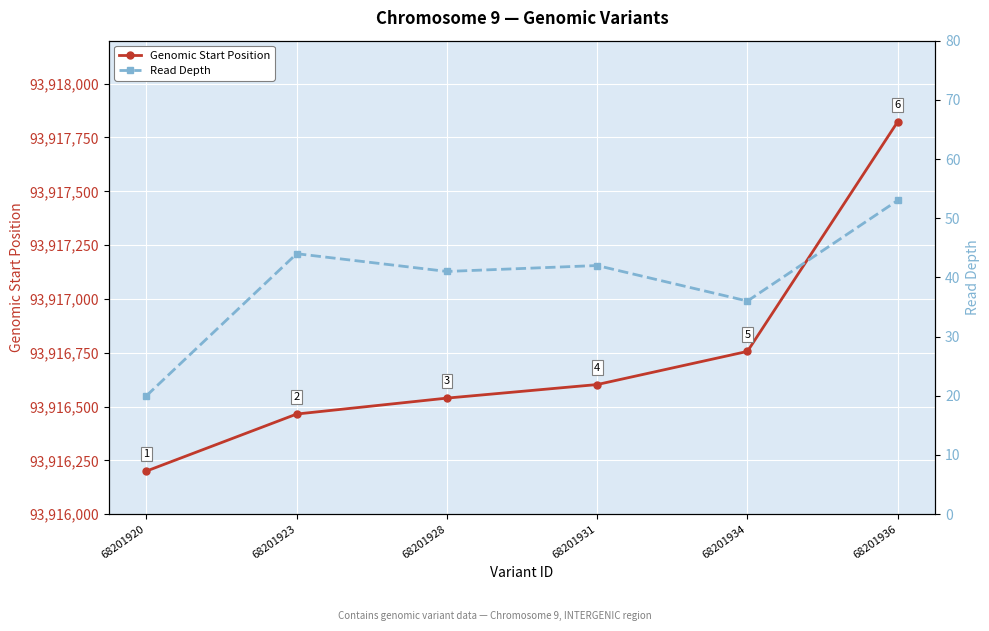

Where does the Read Depth series first go above 42?

68201923